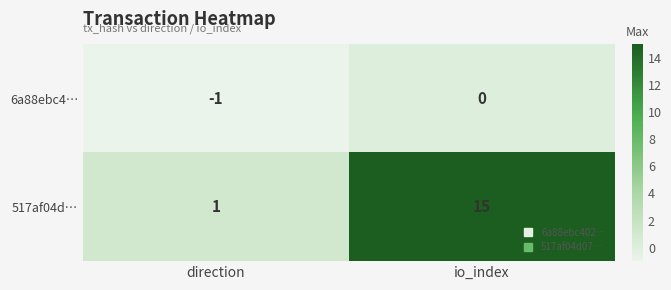

What is the difference between the maximum and minimum values in the 517af04d… series?

14